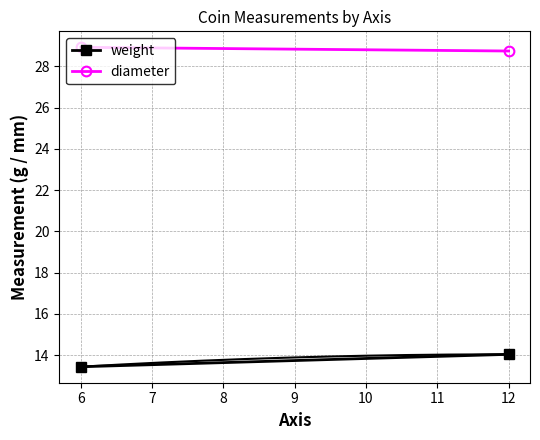

What is the minimum value shown in the chart?

13.4